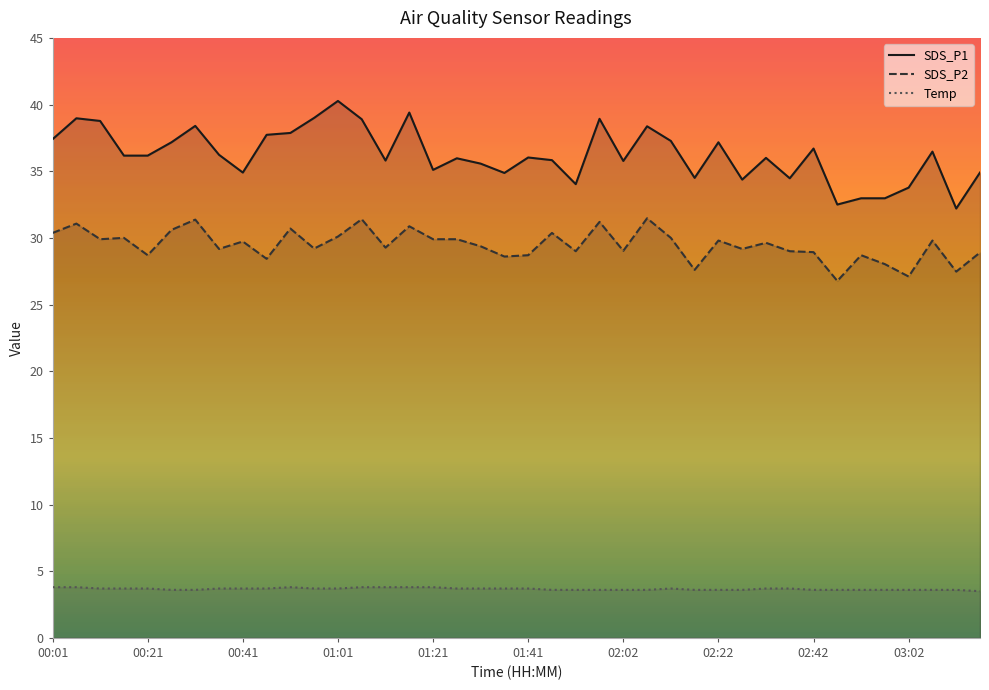

What is the minimum value shown in the chart?

3.5